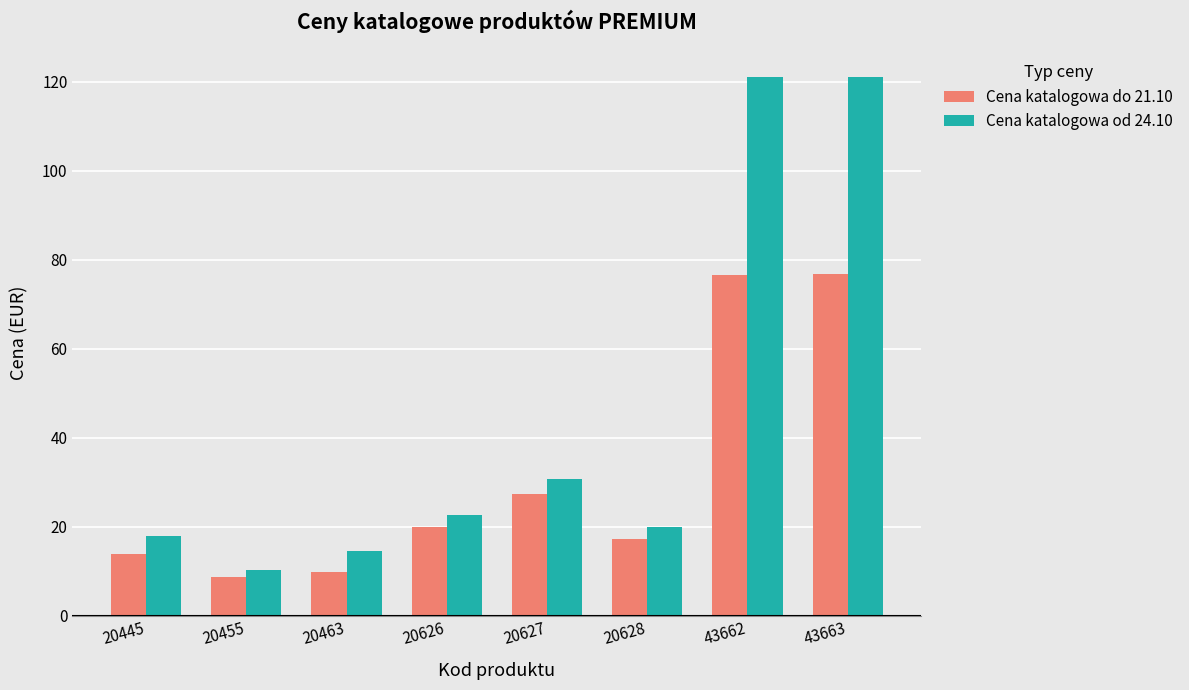

True or false: Cena katalogowa do 21.10 has a value of 9.8 at 20463.

True